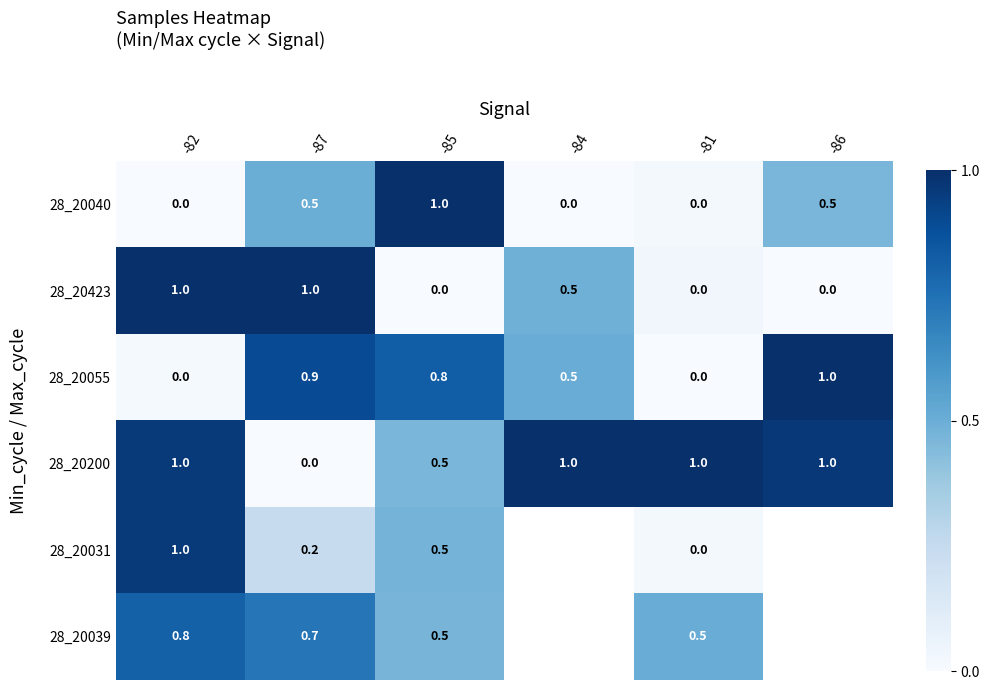

What is the sum of the 28_20039 values at -87 and -81?

1.2